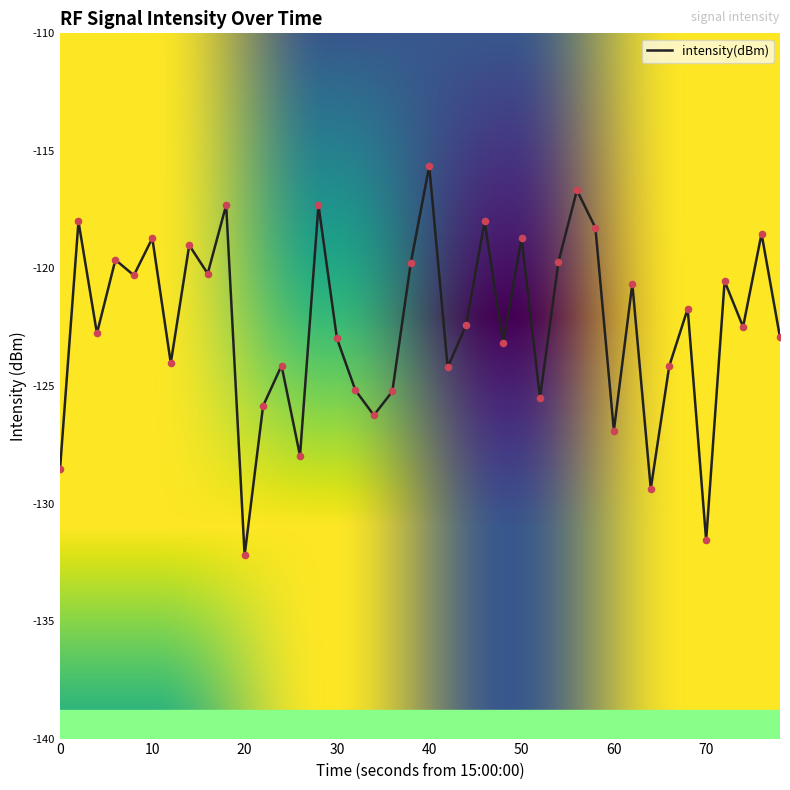

What is the difference between the maximum and minimum values?

16.6